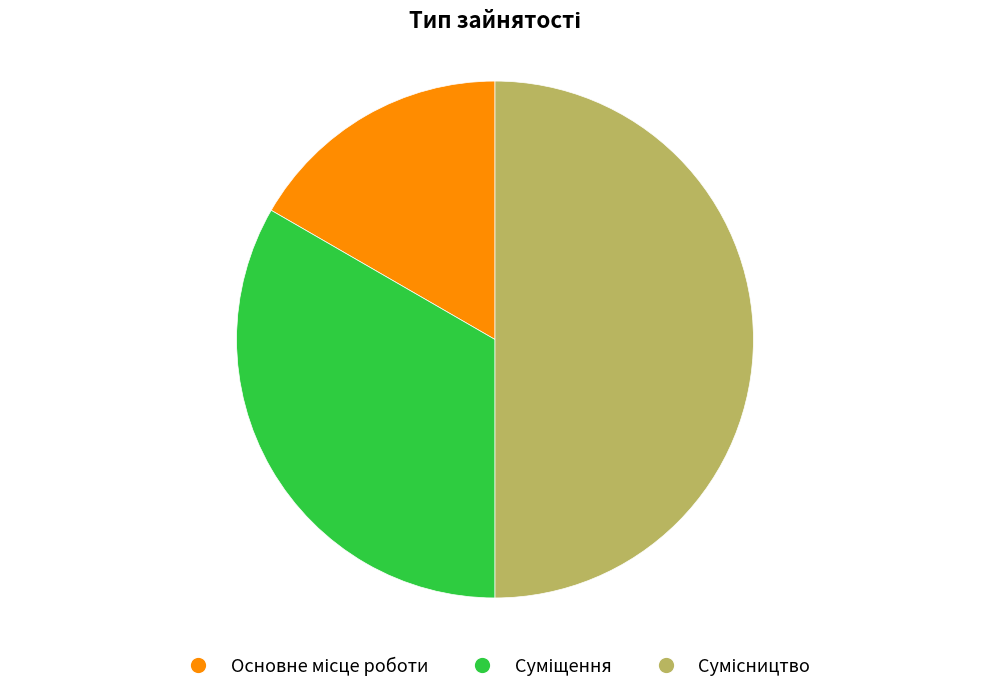

How many segments does this pie chart have?

3